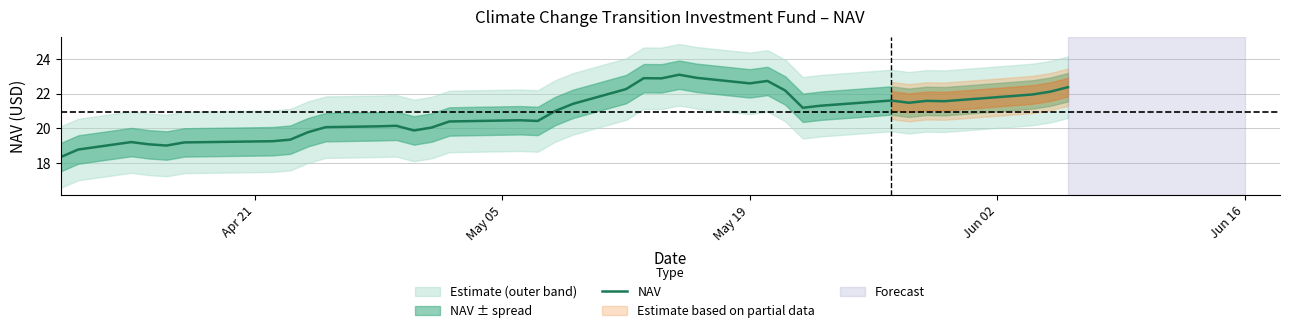

True or false: the data has more than 2 interior local peaks.

True